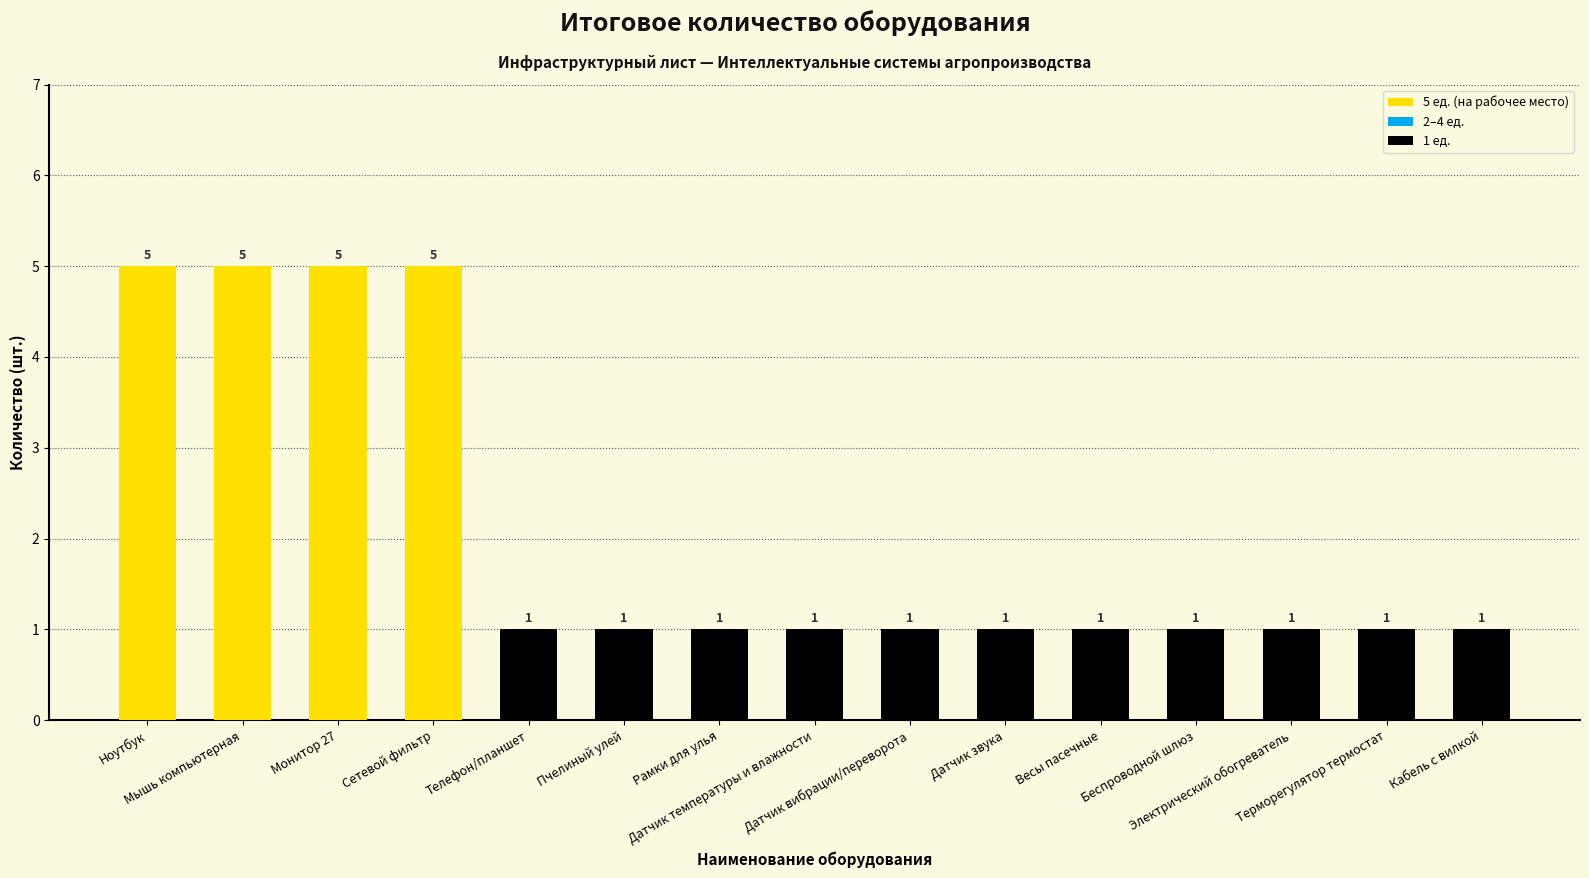

The value at Телефон/планшет is 1. True or false?

True